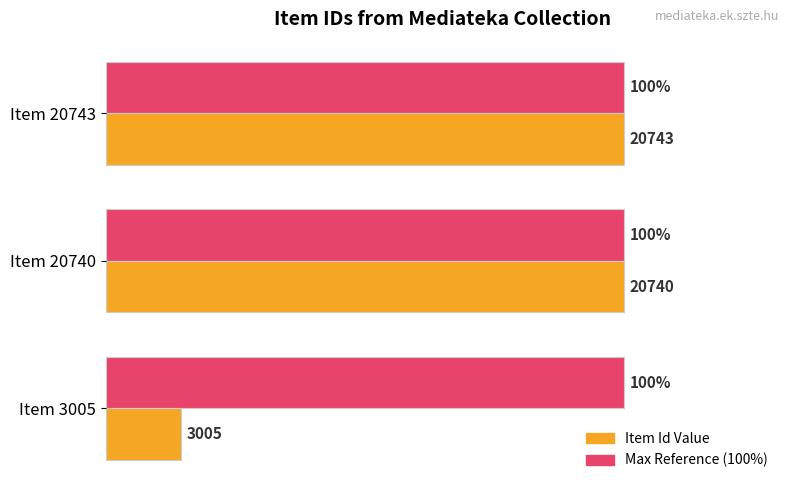

Which label corresponds to the smallest value in the chart?

Item 3005